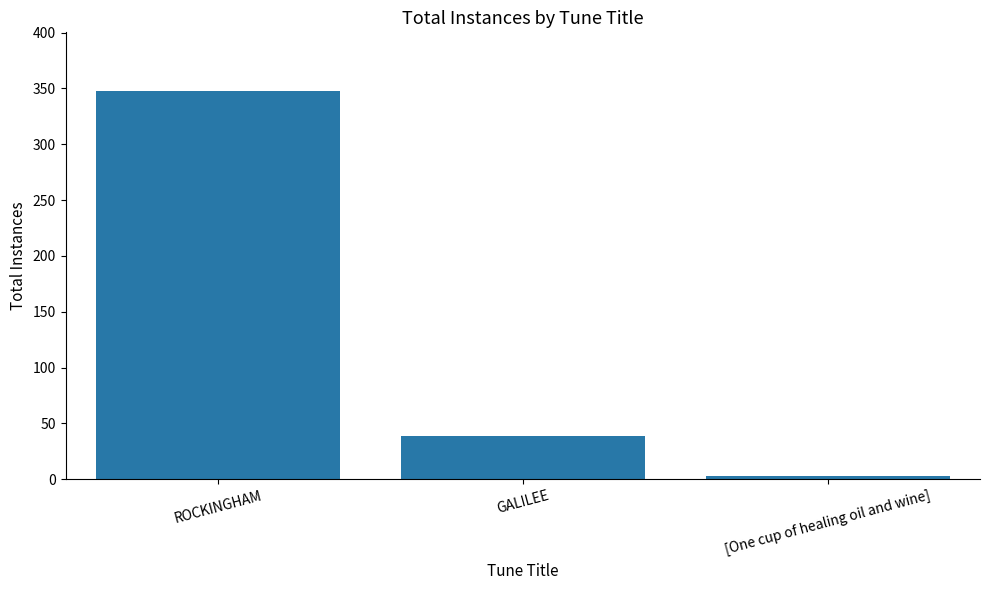

Which label corresponds to the smallest value in the chart?

[One cup of healing oil and wine]